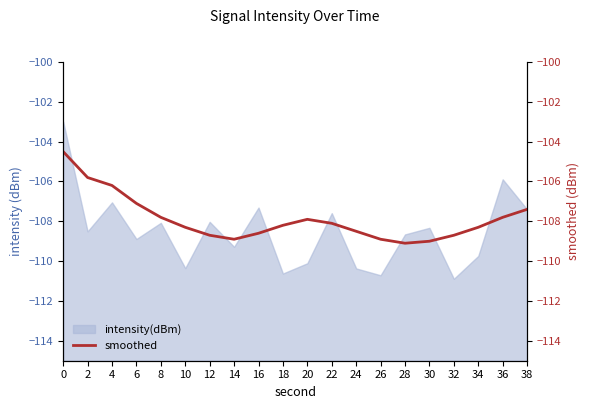

What is the sum of all values?

-2157.8